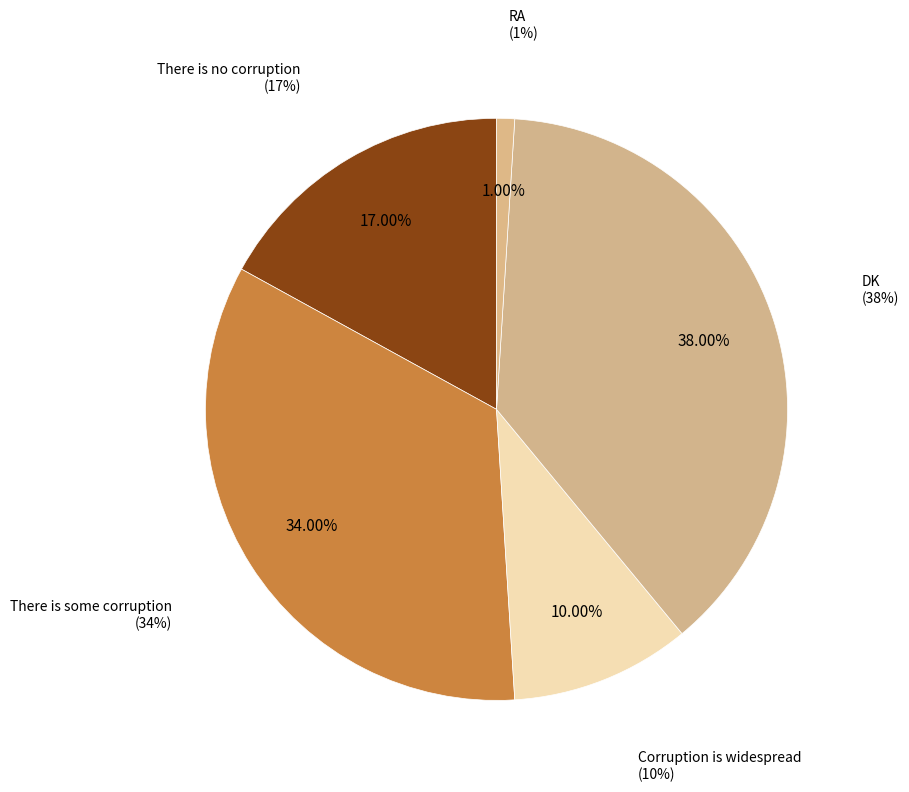

Does There is no corruption represent more than half of the total?

No